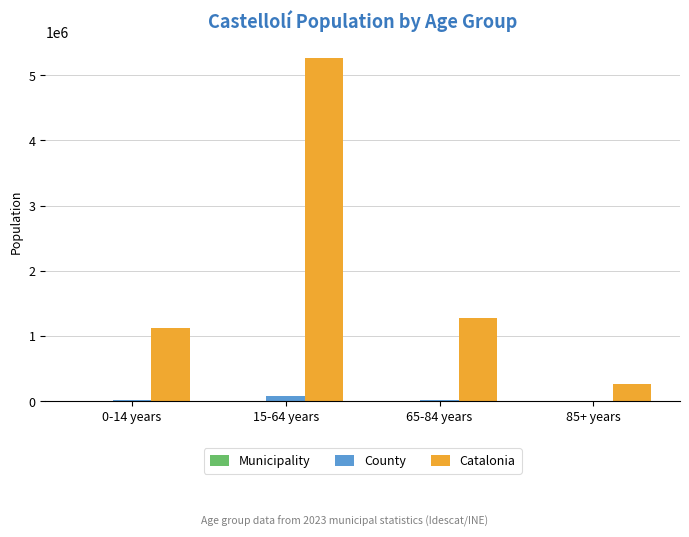

What is the sum of all County values?

126752